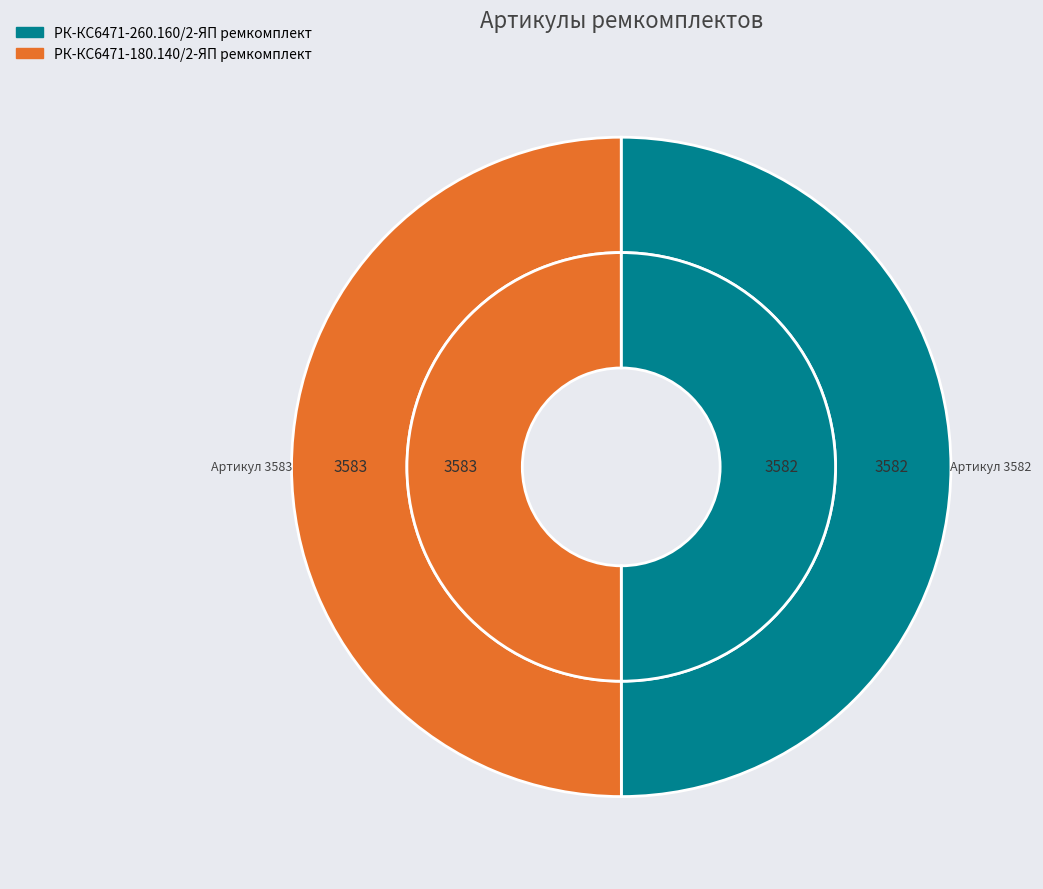

Does any single category account for the majority?

Yes